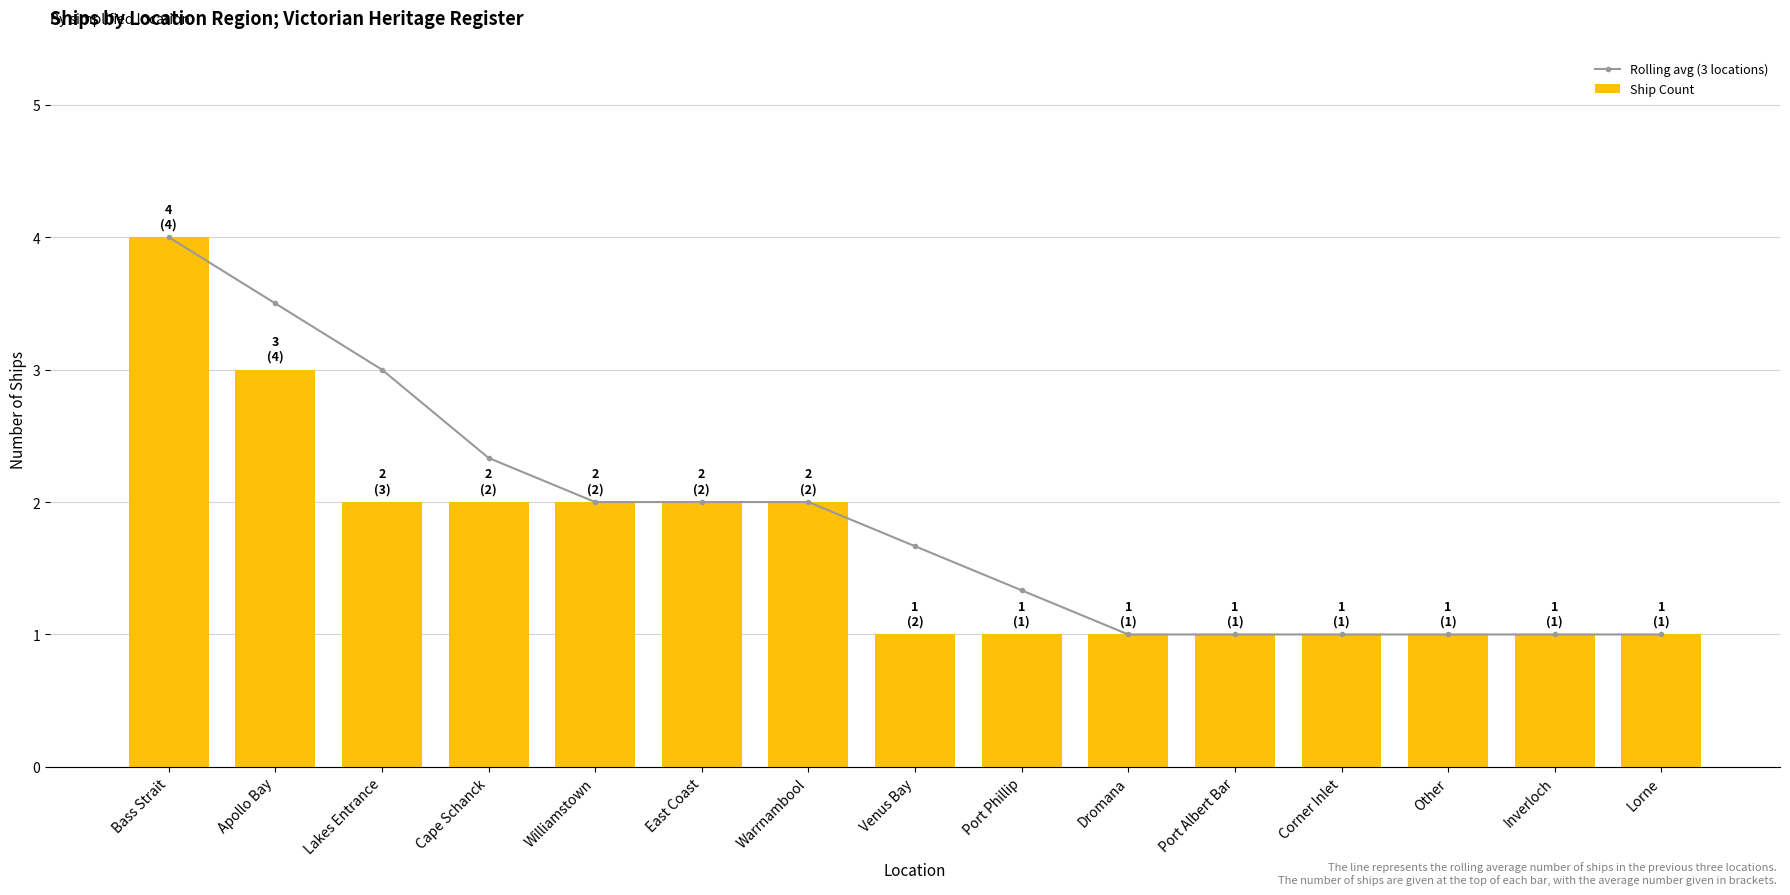

Is it true that Ship Count equals 3.0 at Apollo Bay?

True